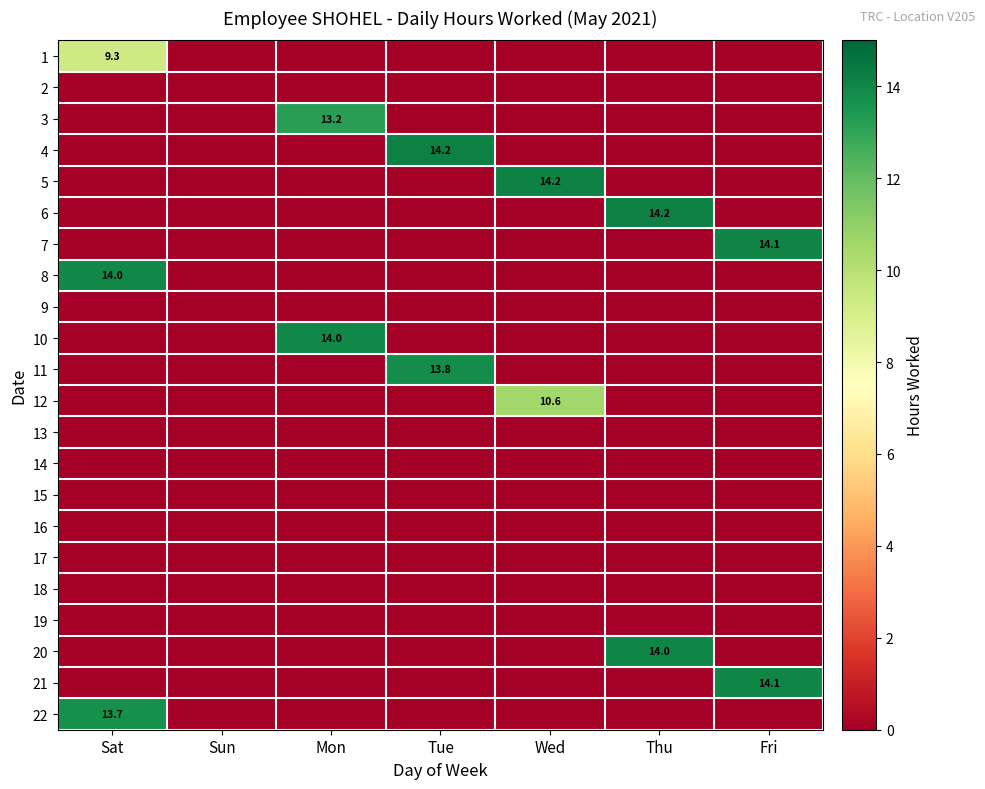

How many series are shown in this chart?

22